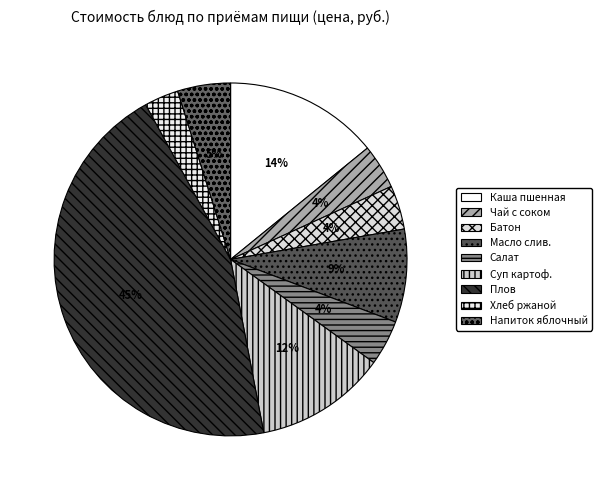

Is there a majority slice in this chart?

No